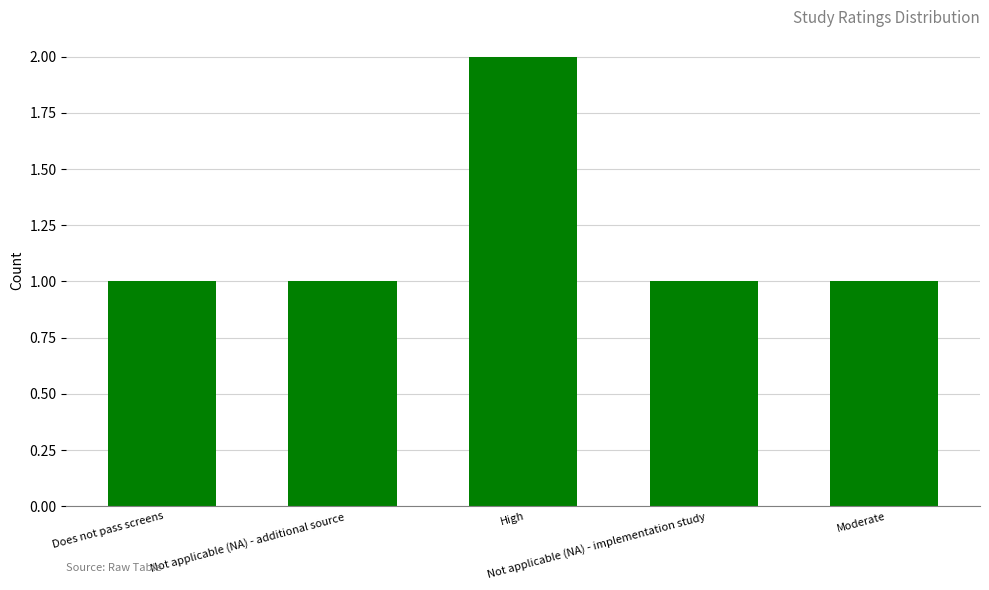

How many data points does each series have?

5